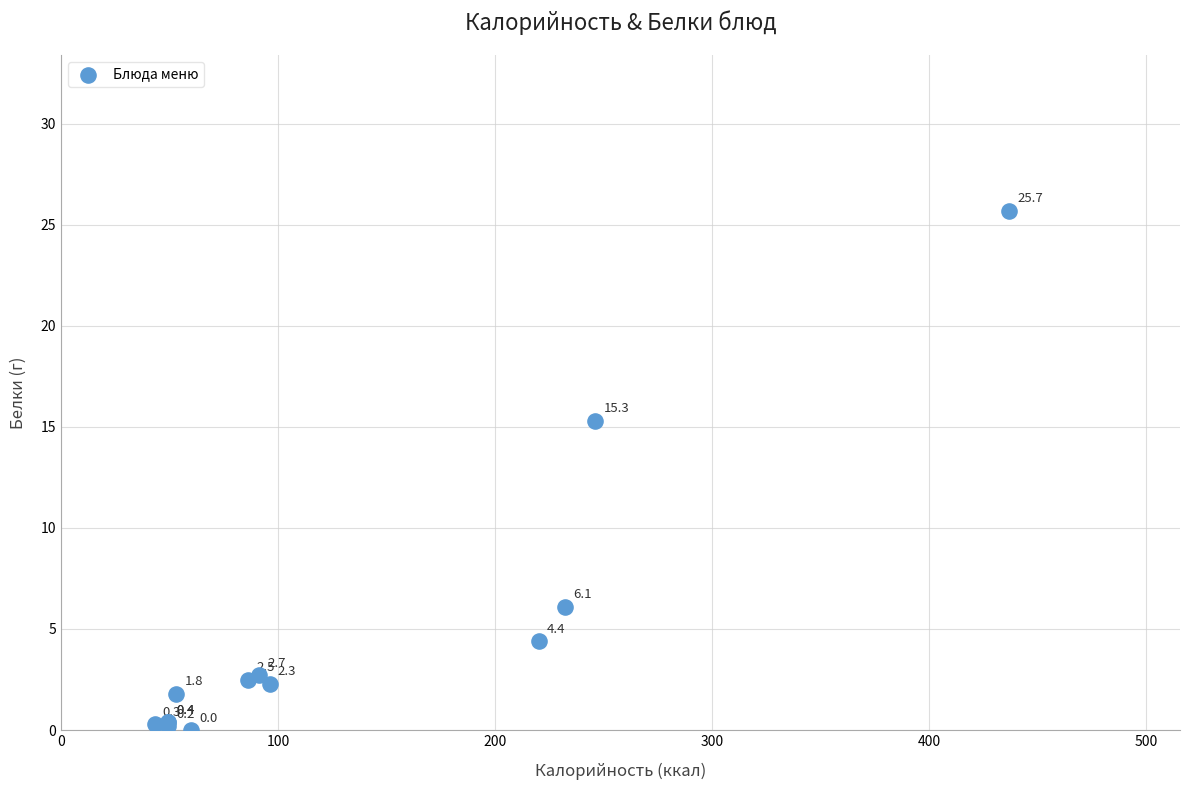

What Y value in the scatter plot is closest to 12?

15.3